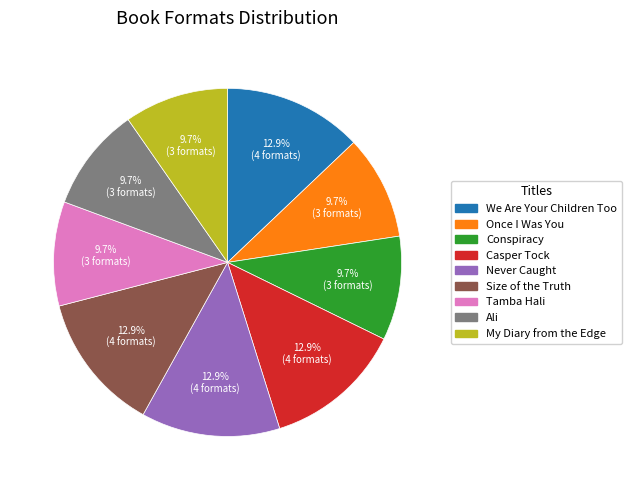

How many slices are in this pie chart?

9